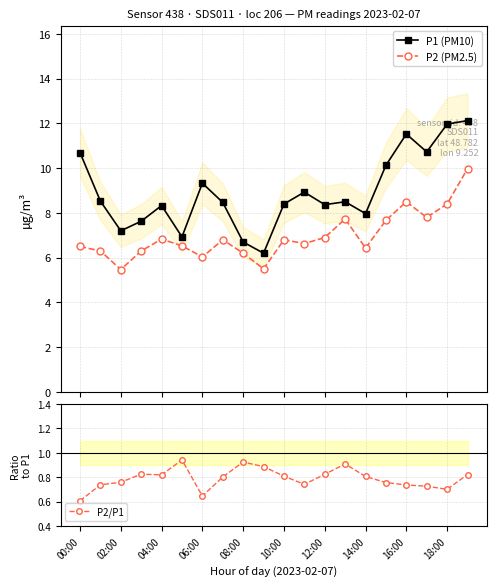

True or false: P2/P1 and P1 (PM10) cross at least once.

False